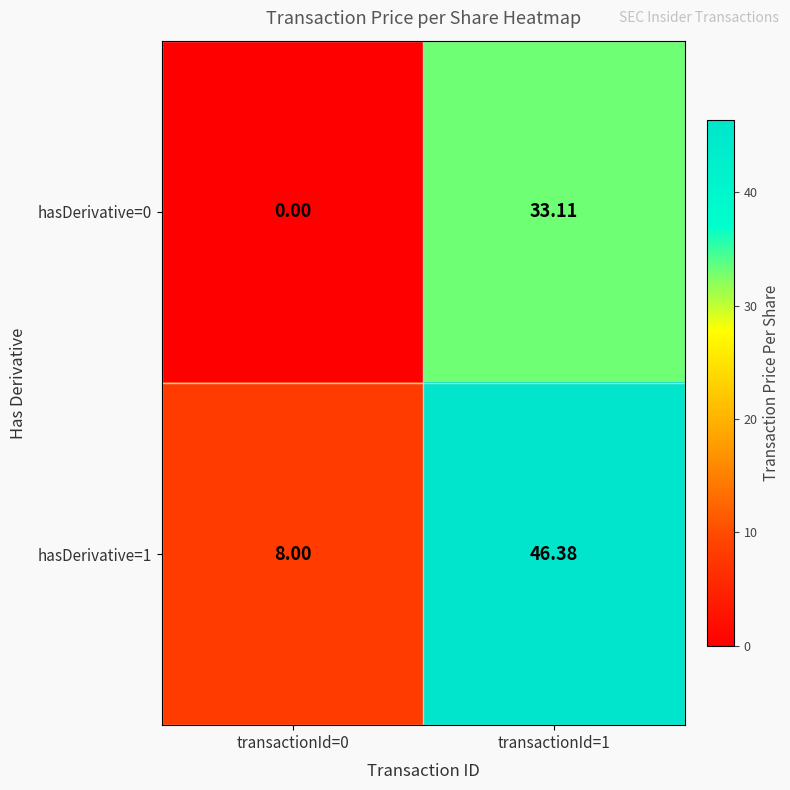

Is the value of hasDerivative=0 at transactionId=1 greater than the value of hasDerivative=1 at transactionId=1?

No